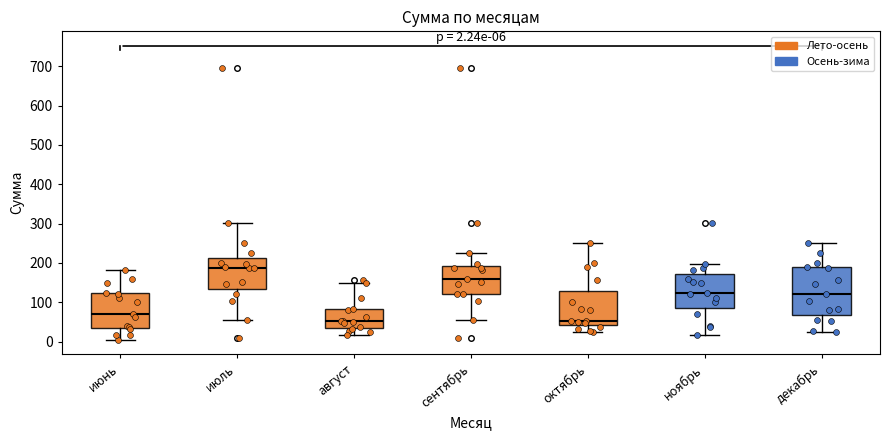

Which box has the highest median line?

июль